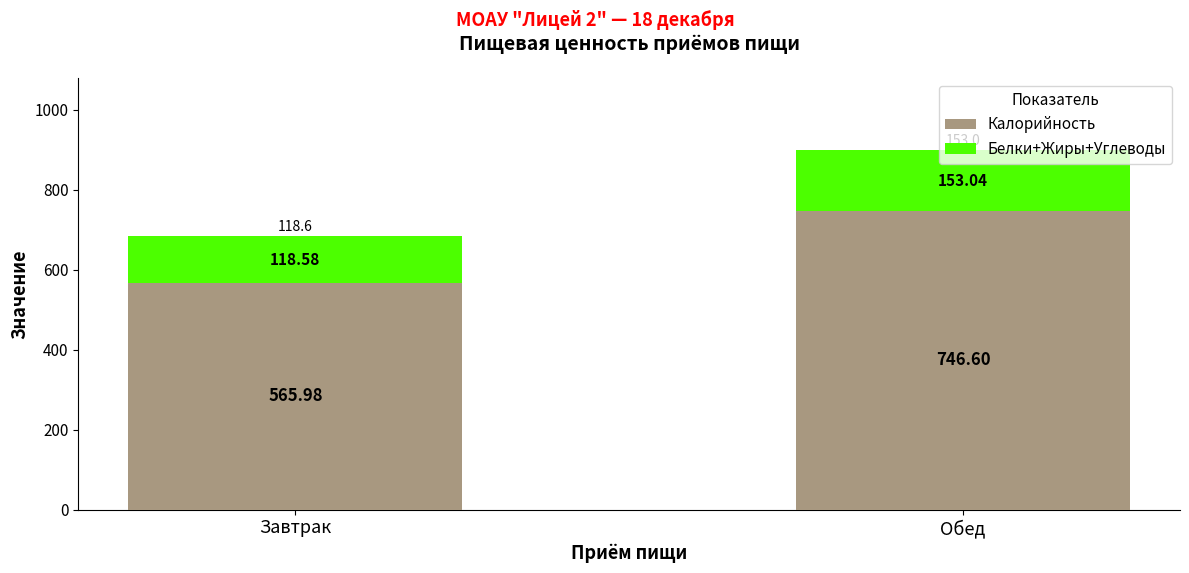

At which category is the sum across all series the highest?

Обед